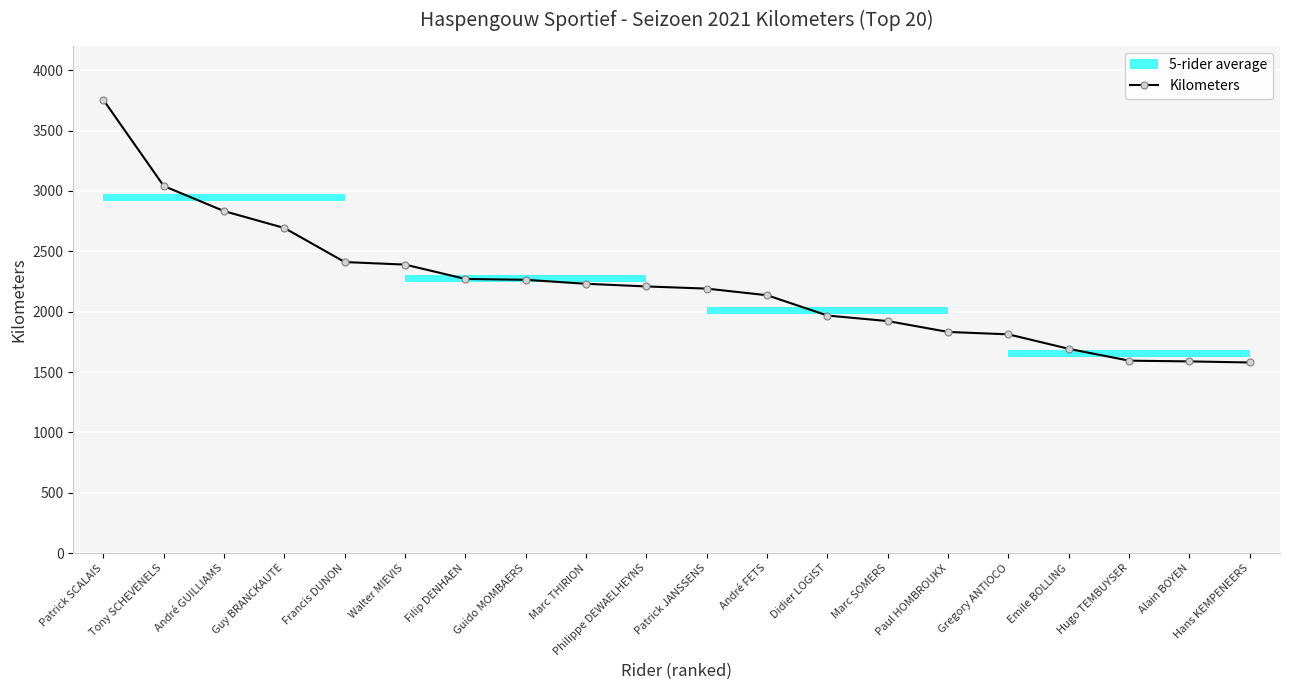

Rank the categories by value from lowest to highest.

Hans KEMPENEERS, Alain BOYEN, Hugo TEMBUYSER, Emile BOLLING, Gregory ANTIOCO, Paul HOMBROUKX, Marc SOMERS, Didier LOGIST, André FETS, Patrick JANSSENS, Philippe DEWAELHEYNS, Marc THIRION, Guido MOMBAERS, Filip DENHAEN, Walter MIEVIS, Francis DUNON, Guy BRANCKAUTE, André GUILLIAMS, Tony SCHEVENELS, Patrick SCALAIS